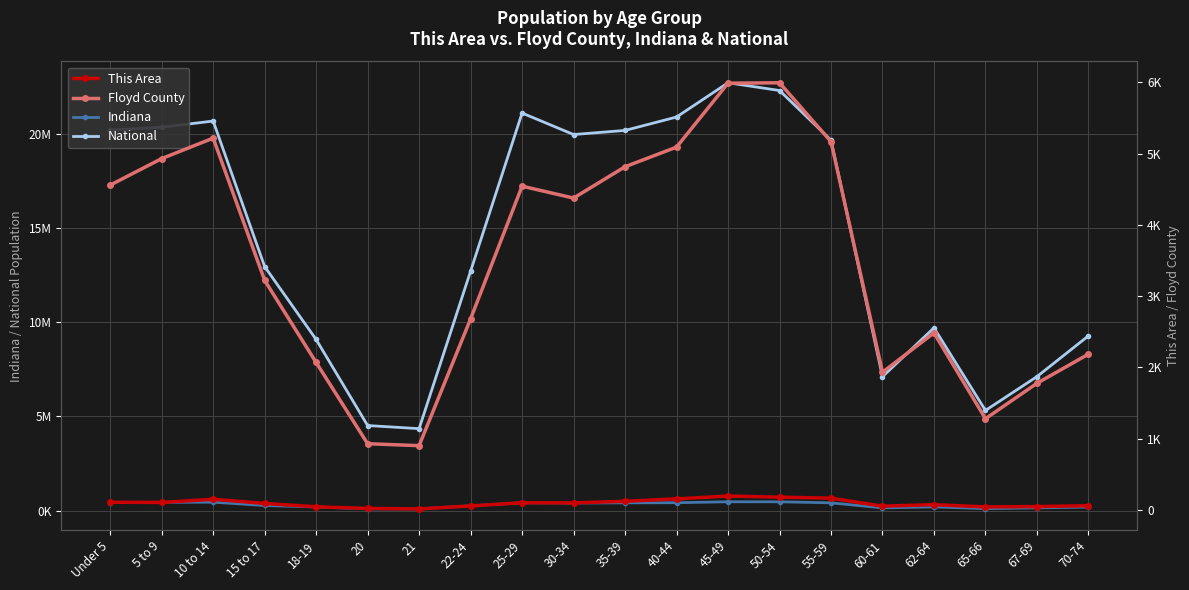

True or false: Indiana and National intersect in this chart.

False